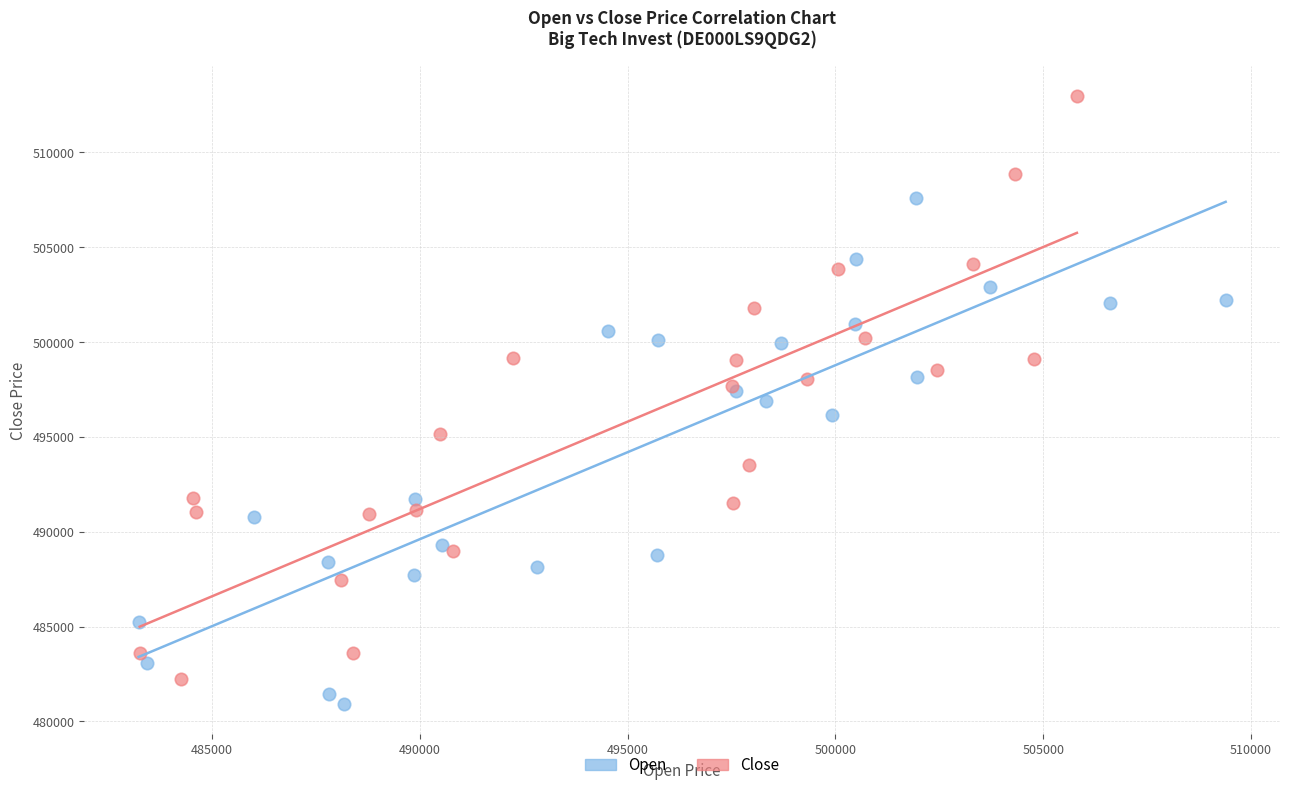

Which series reaches the maximum Y coordinate?

Close